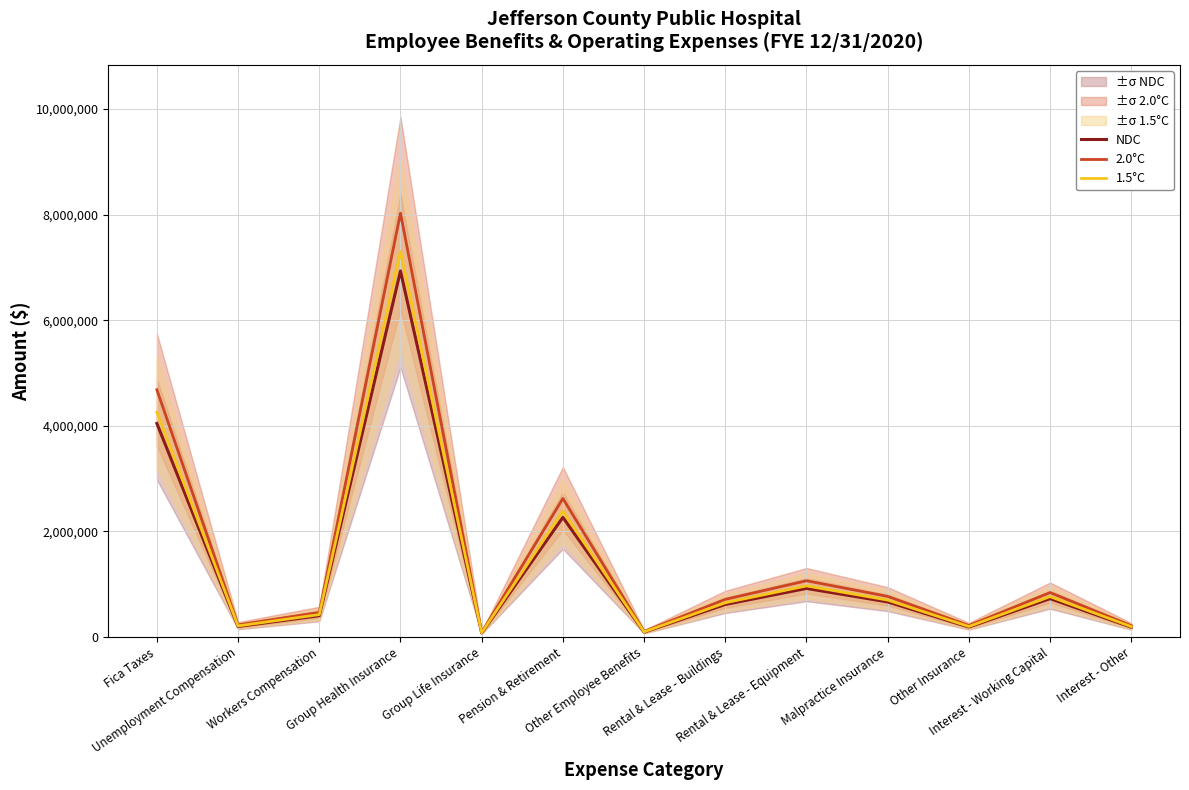

Is this an area chart (filled region under the line)?

No